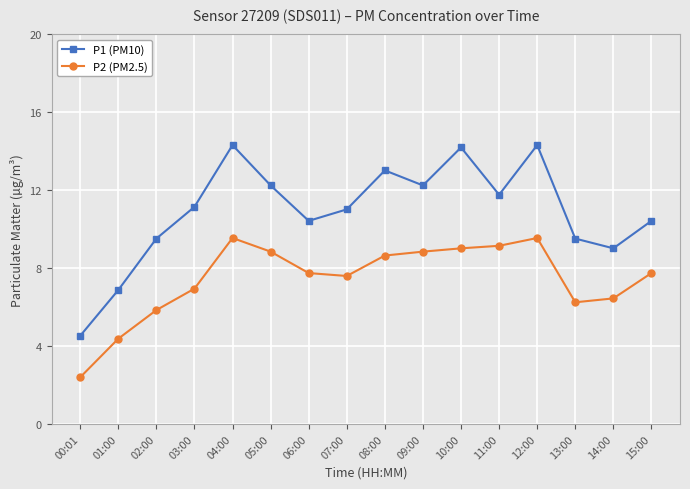

Which series has the widest spread of values?

P1 (PM10)